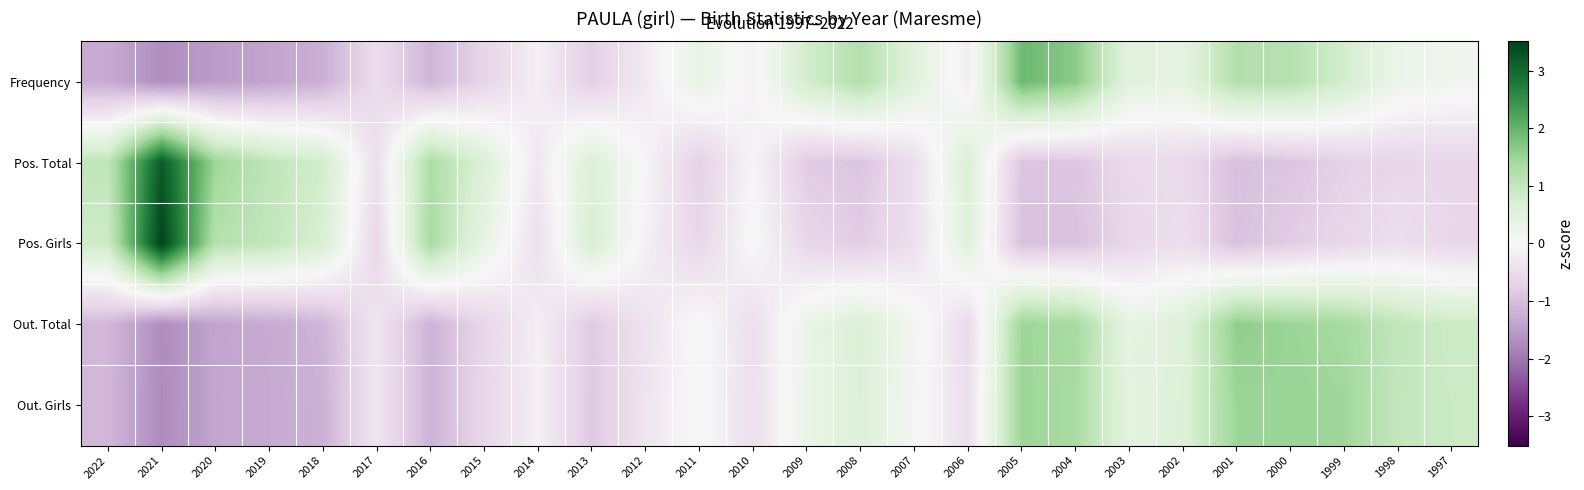

Reading left to right, transcribe all the data shown in this chart.

Frequency: 2022=-1.3	2021=-1.7	2020=-1.5	2019=-1.4	2018=-1.2	2017=-0.5	2016=-1.1	2015=-0.7	2014=-0.2	2013=-0.8	2012=-0.3	2011=0.4	2010=-0.1	2009=0.8	2008=1.2	2007=0.5	2006=-0.2	2005=1.9	2004=1.7	2003=0.5	2002=0.4	2001=1.2	2000=1.2	1999=0.8	1998=0.3	1997=0.2
Pos. Total: 2022=1.0	2021=3.2	2020=1.5	2019=1.0	2018=0.8	2017=-0.5	2016=1.3	2015=0.6	2014=-0.3	2013=0.6	2012=-0.1	2011=-0.7	2010=-0.1	2009=-0.8	2008=-0.9	2007=-0.5	2006=0.6	2005=-0.9	2004=-0.9	2003=-0.6	2002=-0.6	2001=-1.0	2000=-0.9	1999=-0.7	1998=-0.7	1997=-0.7
Pos. Girls: 2022=0.9	2021=3.5	2020=1.2	2019=1.0	2018=0.7	2017=-0.6	2016=1.4	2015=0.4	2014=-0.5	2013=0.7	2012=-0.1	2011=-0.6	2010=0.0	2009=-0.6	2008=-0.8	2007=-0.5	2006=0.5	2005=-1.0	2004=-1.0	2003=-0.6	2002=-0.5	2001=-1.0	2000=-0.8	1999=-0.6	1998=-0.5	1997=-0.6
Out. Total: 2022=-1.1	2021=-1.7	2020=-1.4	2019=-1.3	2018=-1.2	2017=-0.3	2016=-1.2	2015=-0.6	2014=-0.2	2013=-0.8	2012=-0.4	2011=0.1	2010=-0.5	2009=0.3	2008=0.6	2007=0.1	2006=-0.6	2005=1.5	2004=1.4	2003=0.4	2002=0.6	2001=1.6	2000=1.5	1999=1.4	1998=1.0	1997=0.9
Out. Girls: 2022=-1.1	2021=-1.7	2020=-1.4	2019=-1.3	2018=-1.2	2017=-0.3	2016=-1.2	2015=-0.6	2014=-0.1	2013=-0.9	2012=-0.4	2011=0.1	2010=-0.5	2009=0.3	2008=0.6	2007=0.1	2006=-0.5	2005=1.5	2004=1.4	2003=0.4	2002=0.6	2001=1.5	2000=1.5	1999=1.5	1998=1.0	1997=0.9